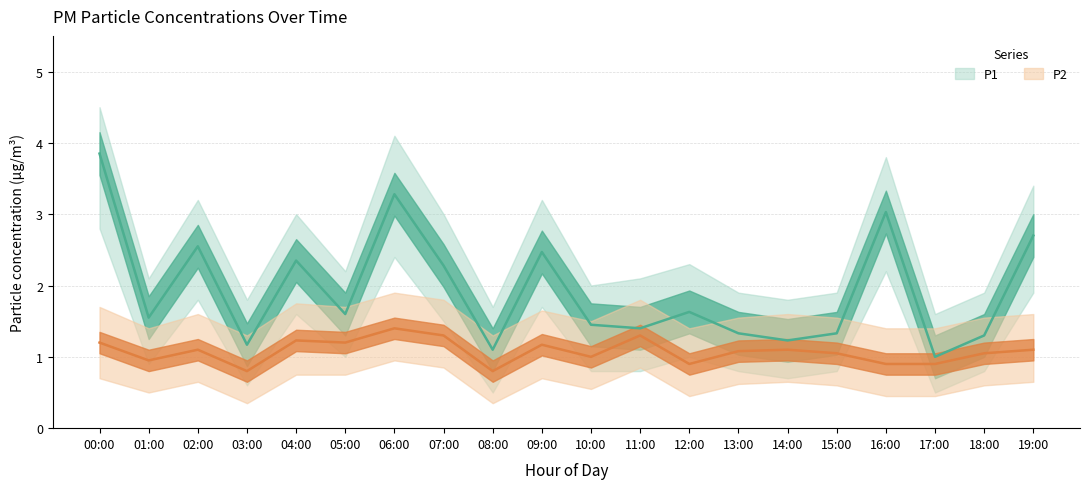

At which category is the sum across all series the highest?

00:00